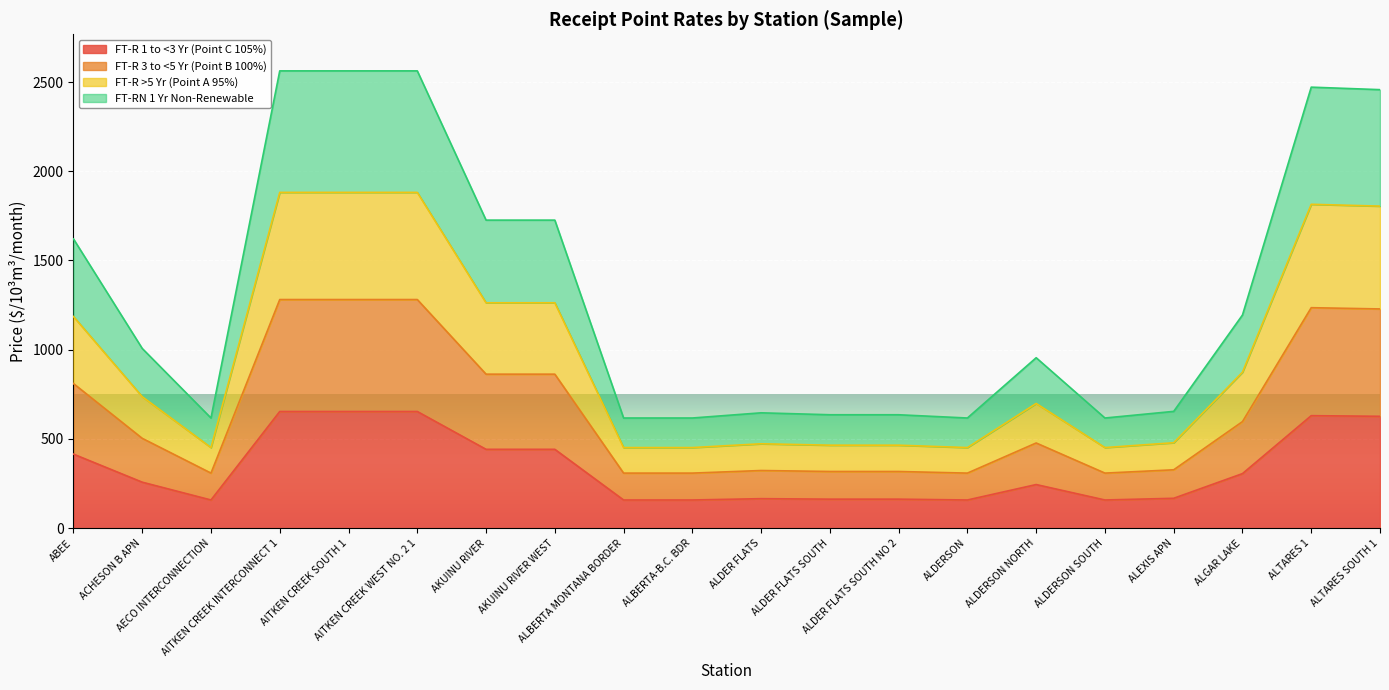

What is the lowest value of the FT-R 1 to <3 Yr (Point C 105%) series?

158.2